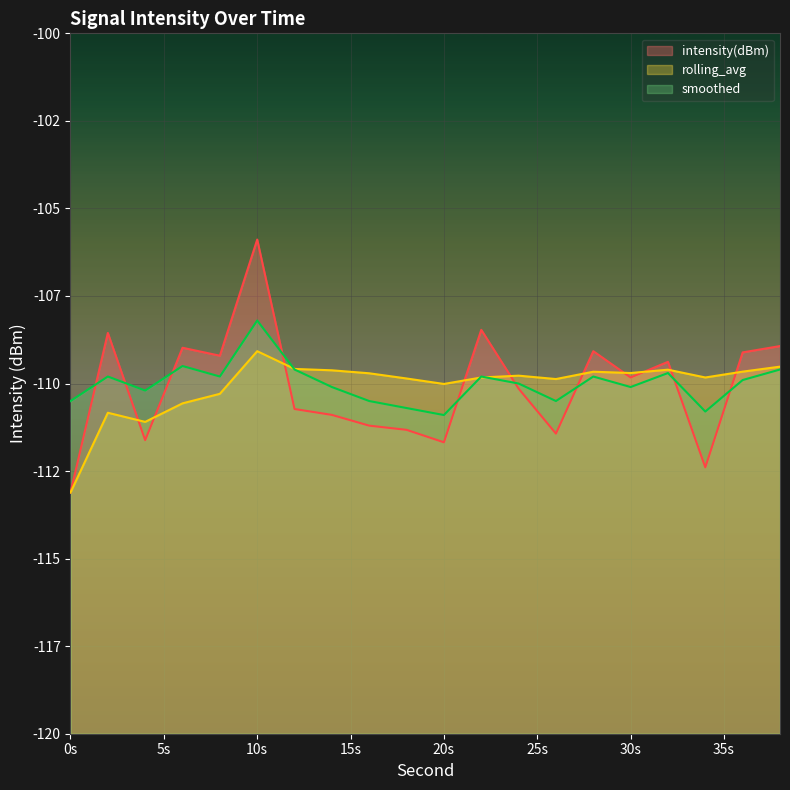

What is the average value of the smoothed series?

-110.0